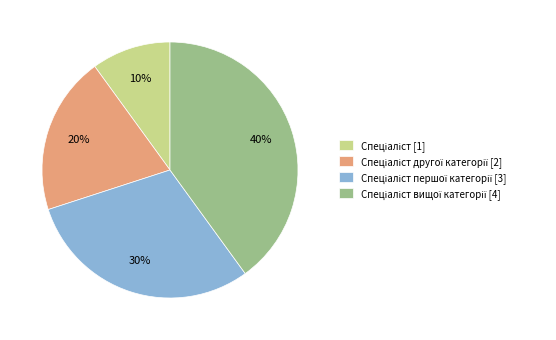

Does any single category account for the majority?

No